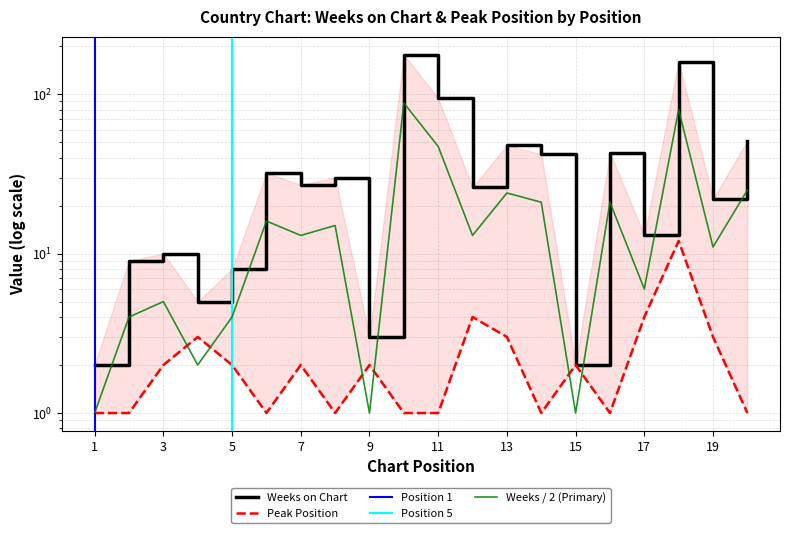

In Peak Position, how many points are lower than both neighbors (excluding endpoints)?

4